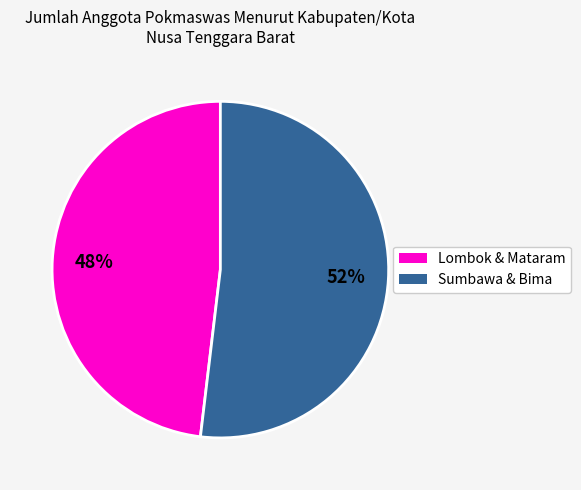

Is there a majority slice in this chart?

Yes